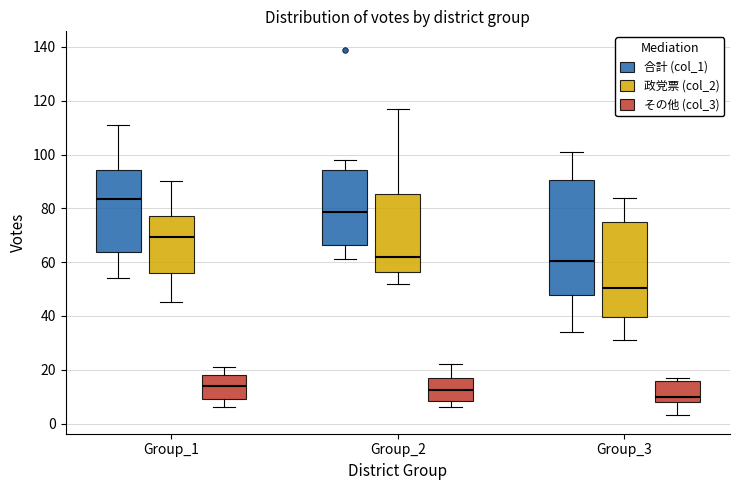

Where is the lower edge of the box for Group_2 (その他 (col_3)) on the y-axis? The values are not printed on the chart, so give them approximately, as read against the axis.

8